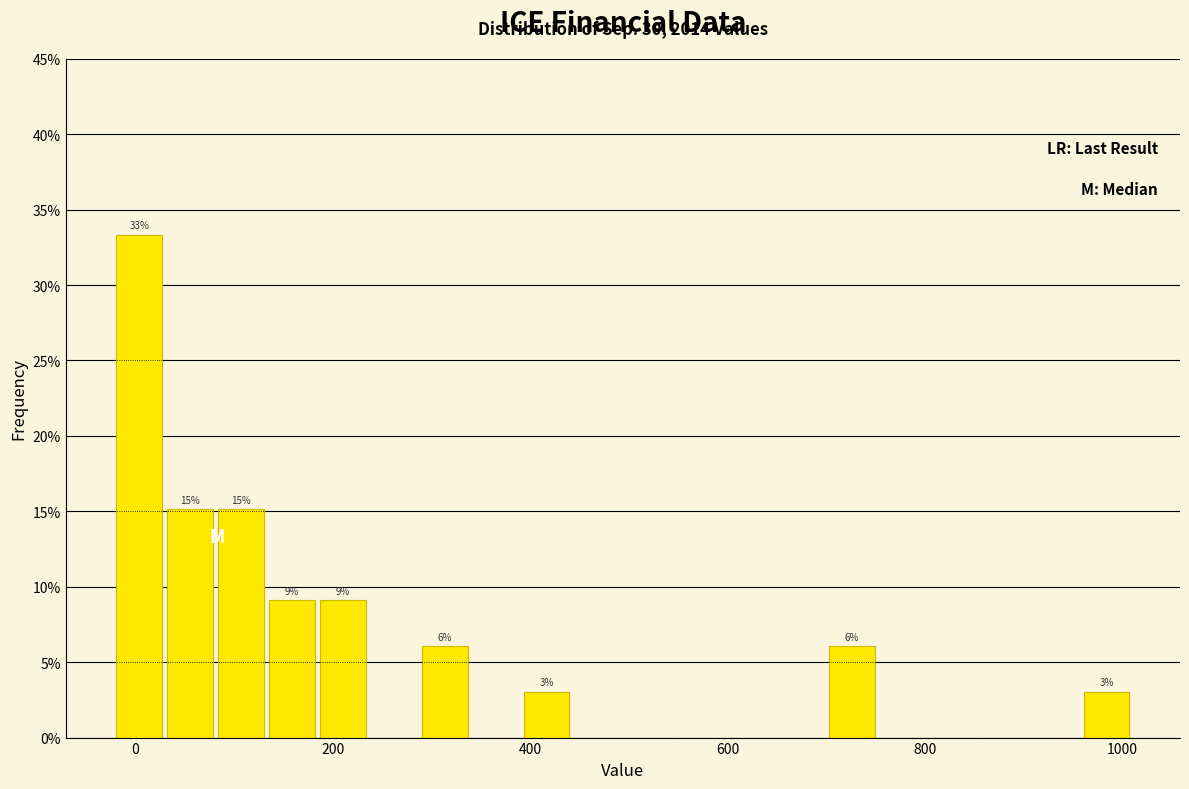

Read against the x-axis, roughly where is the centre of the tallest bar?

0